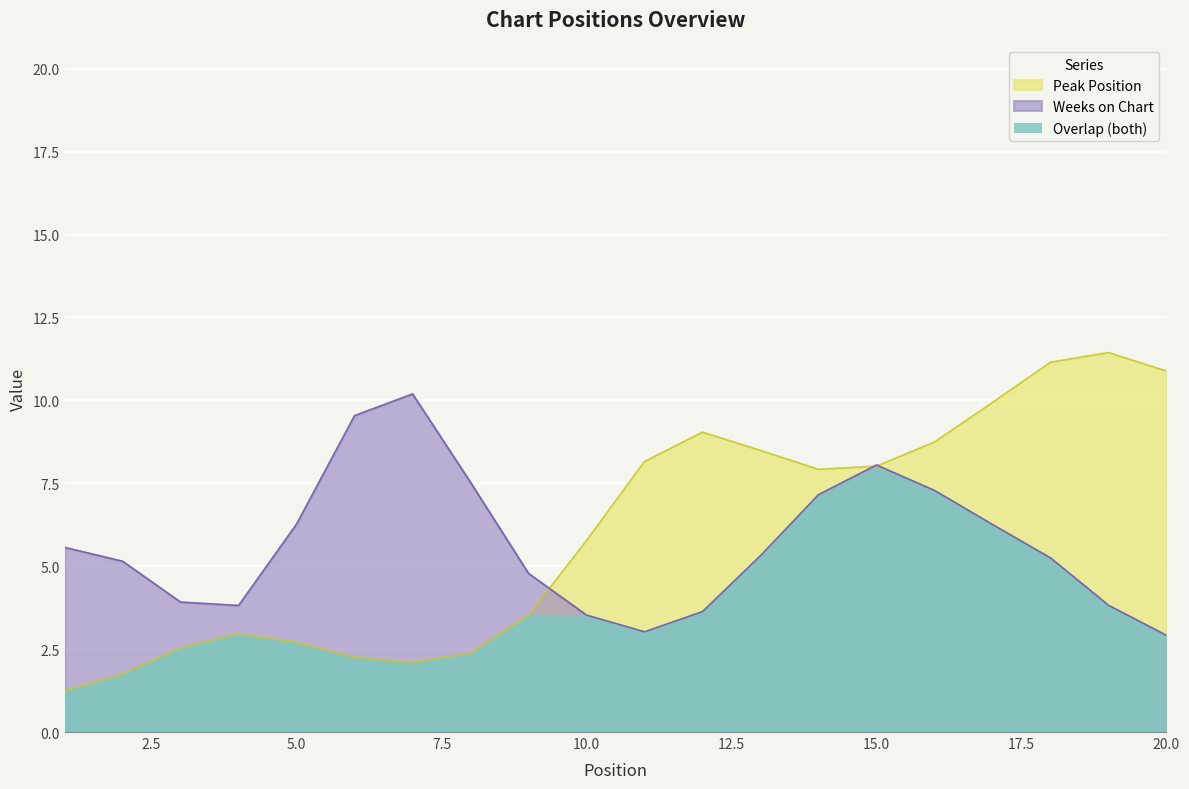

List the series in order of their peak value, lowest first.

Overlap (both), Weeks on Chart, Peak Position